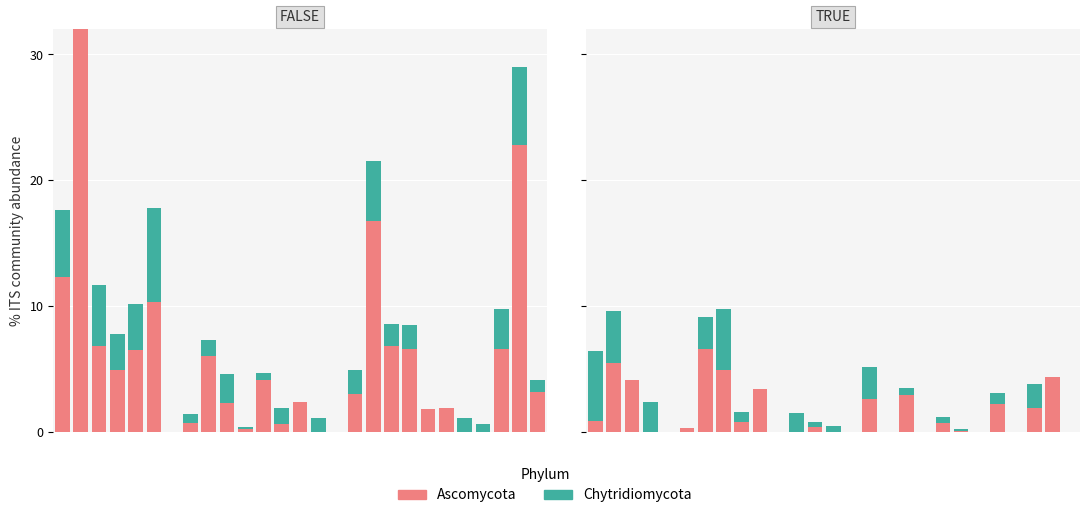

The Ascomycota series shows 0.0 at 10. True or false?

True